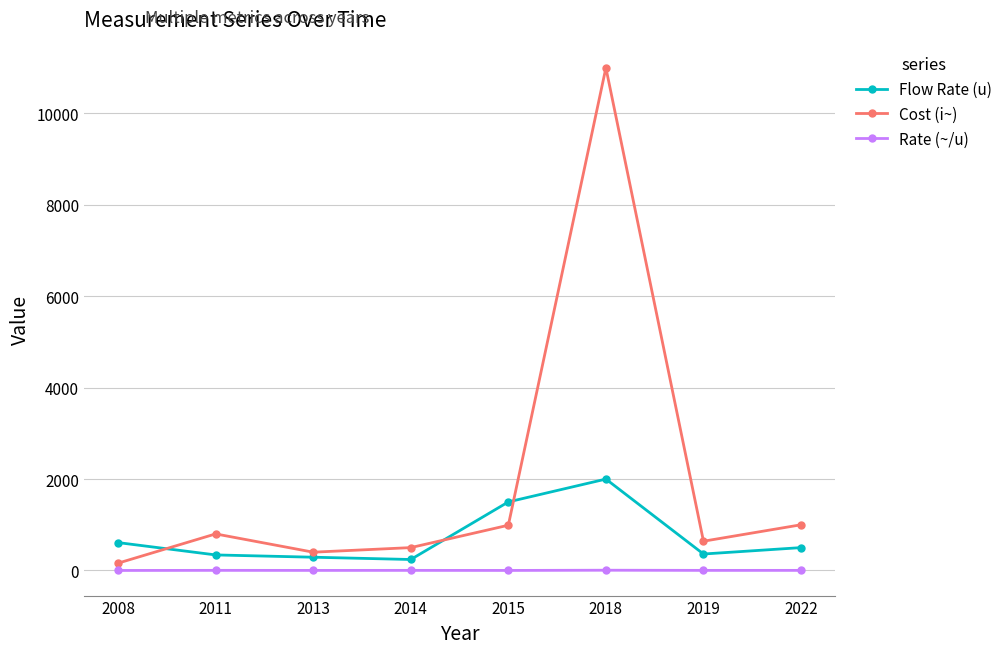

List the series in order of their overall mean, highest first.

Cost (i~), Flow Rate (u), Rate (~/u)